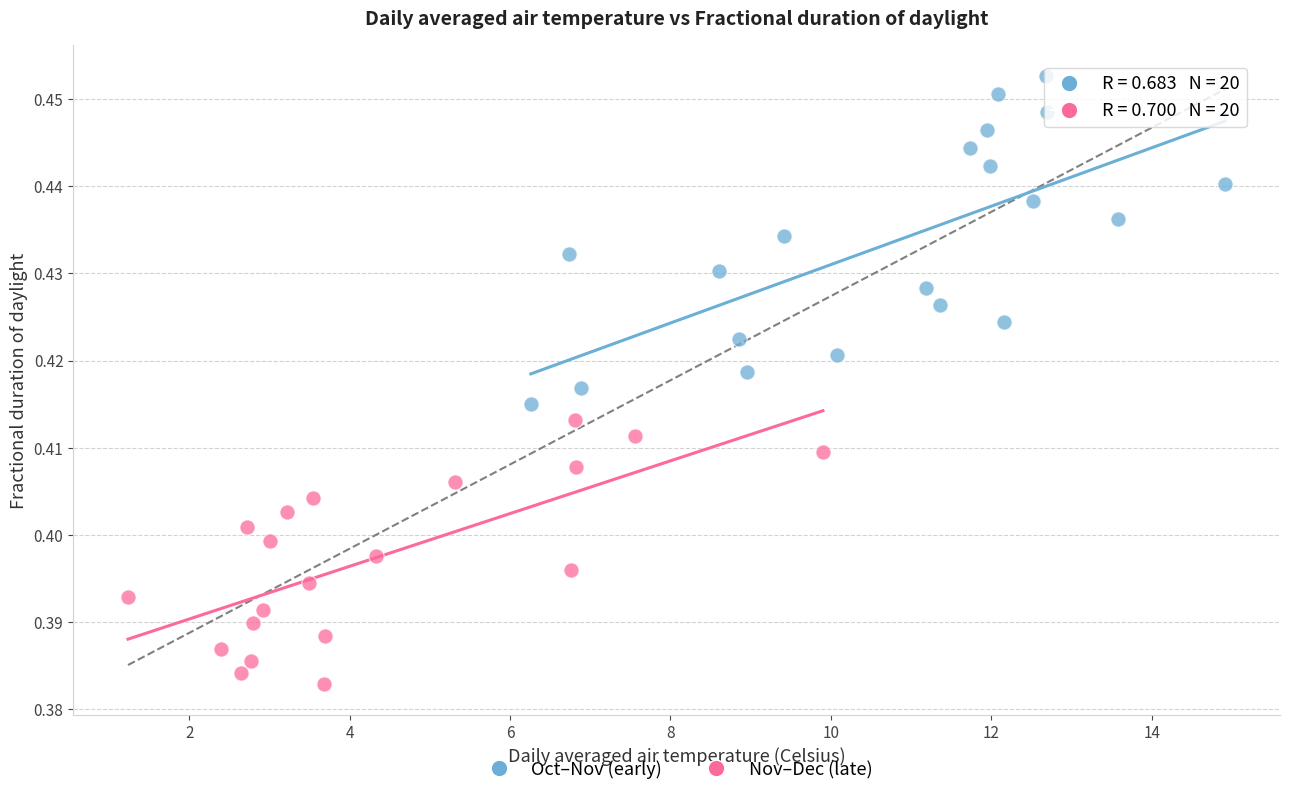

Which series has the widest spread of Y values?

Oct–Nov (early)